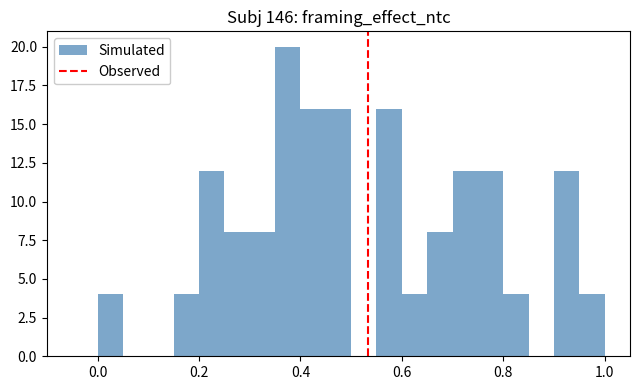

Around what value on the x-axis is the tallest bar? Give the approximate position of its centre, as read against the axis.

0.38